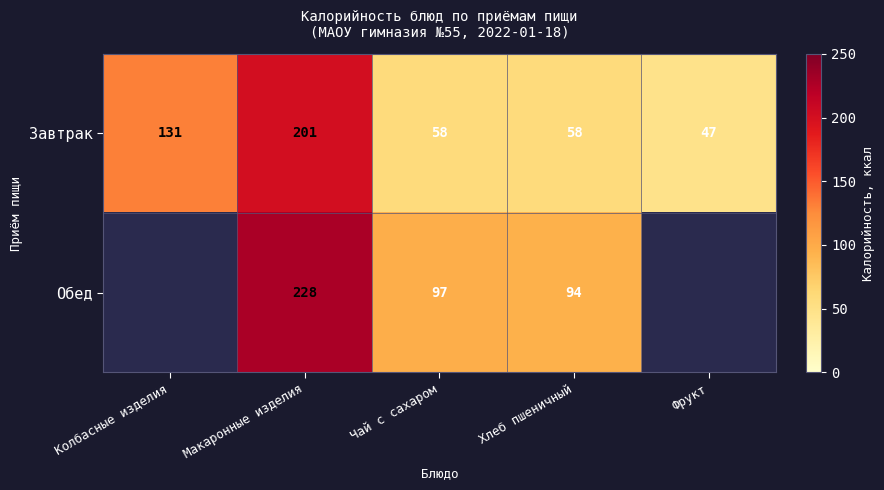

Between Фрукт and Хлеб пшеничный, which is larger?

Хлеб пшеничный